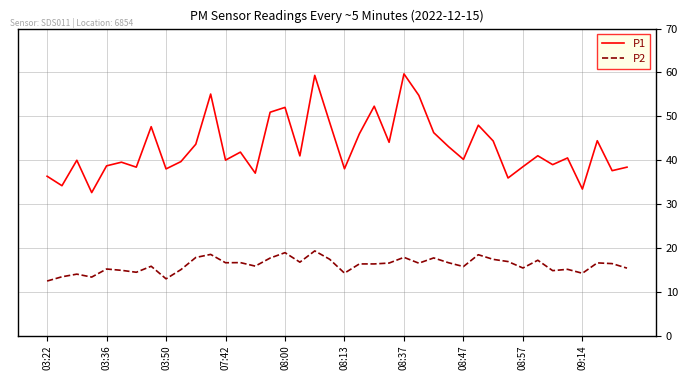

True or false: P2 and P1 intersect in this chart.

False